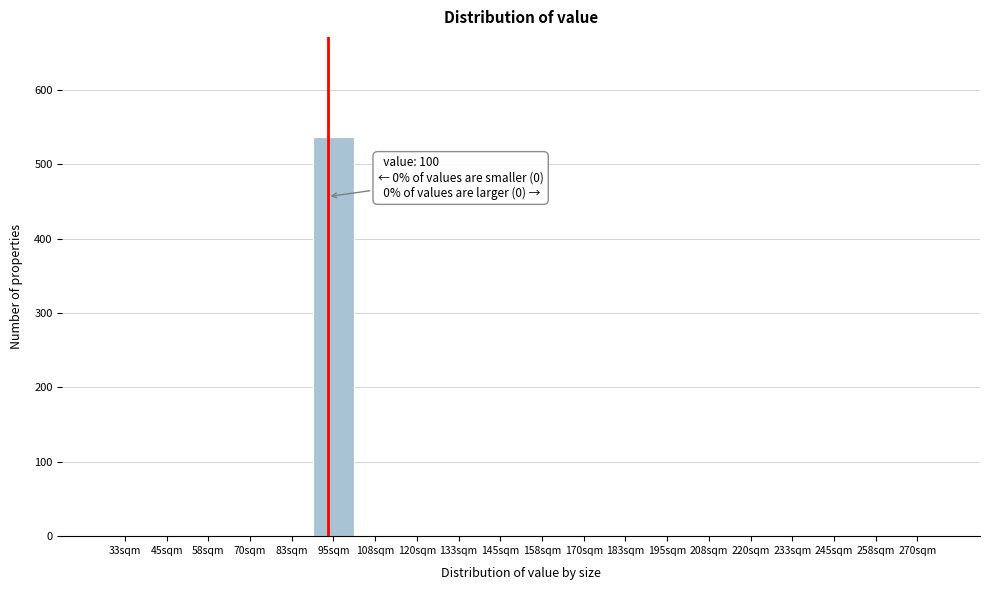

Reading right to left, transcribe all the data shown in this chart.

270sqm=0	258sqm=0	245sqm=0	233sqm=0	220sqm=0	208sqm=0	195sqm=0	183sqm=0	170sqm=0	158sqm=0	145sqm=0	133sqm=0	120sqm=0	108sqm=0	95sqm=537	83sqm=0	70sqm=0	58sqm=0	45sqm=0	33sqm=0